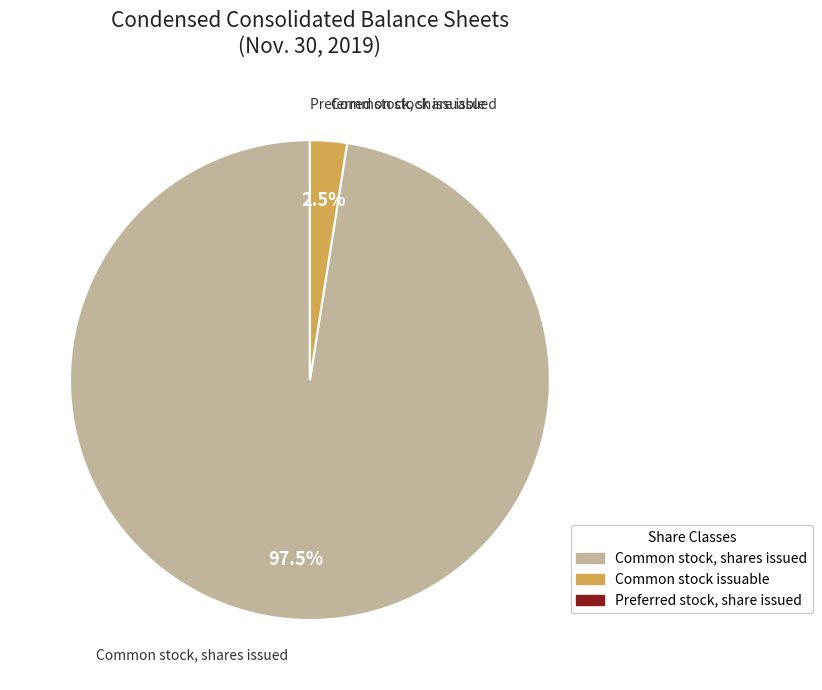

Which category has the biggest portion of the pie?

Common stock, shares issued